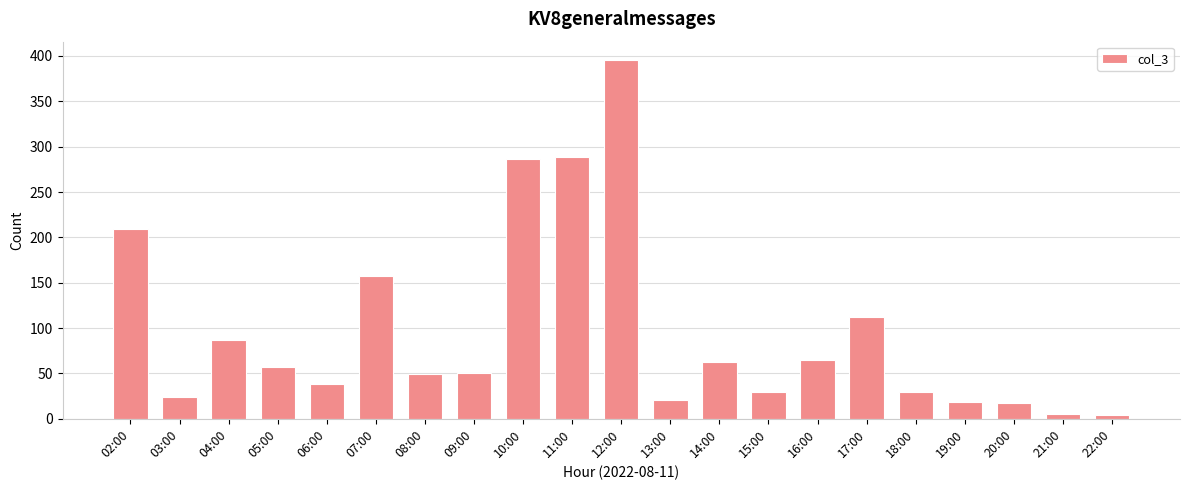

At which category does the chart reach its peak across all series?

12:00